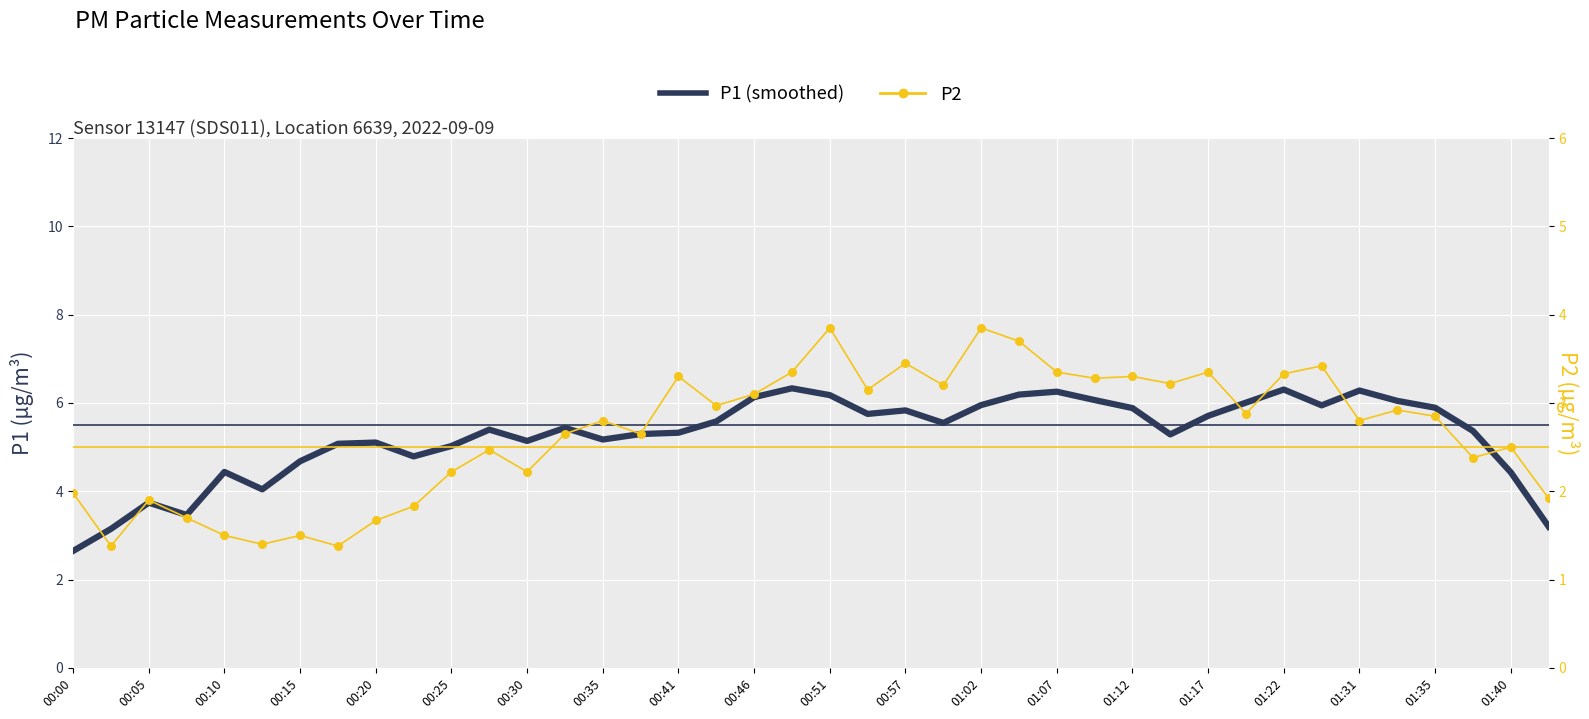

Between 00:02 and 00:35, which is larger?

00:35